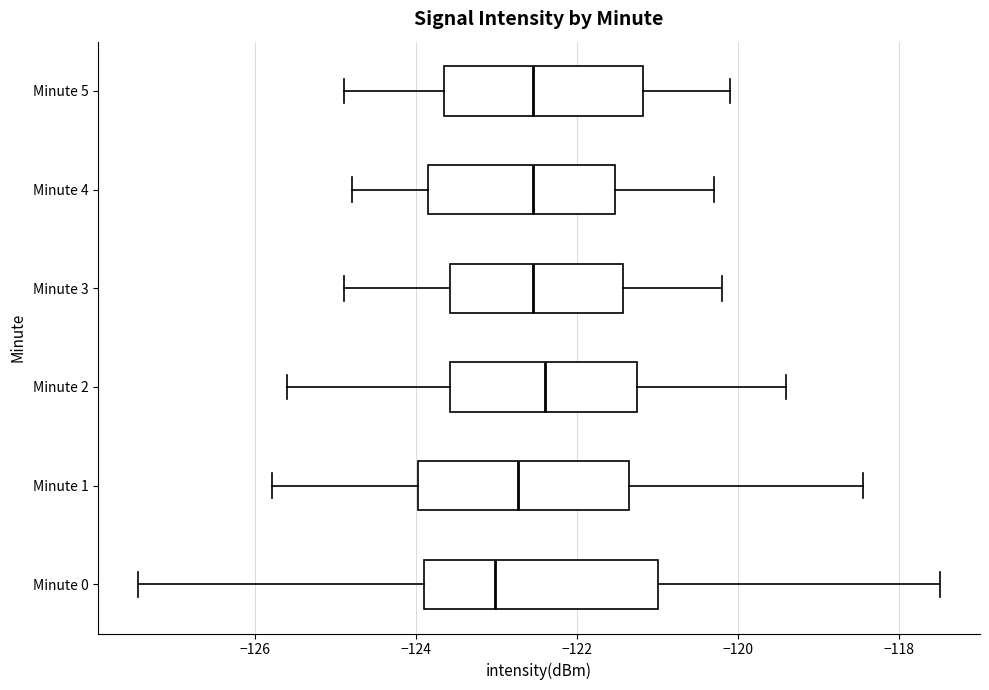

Where does the median line of the box for Minute 2 sit on the x-axis? The values are not printed on the chart, so give them approximately, as read against the axis.

-122.4